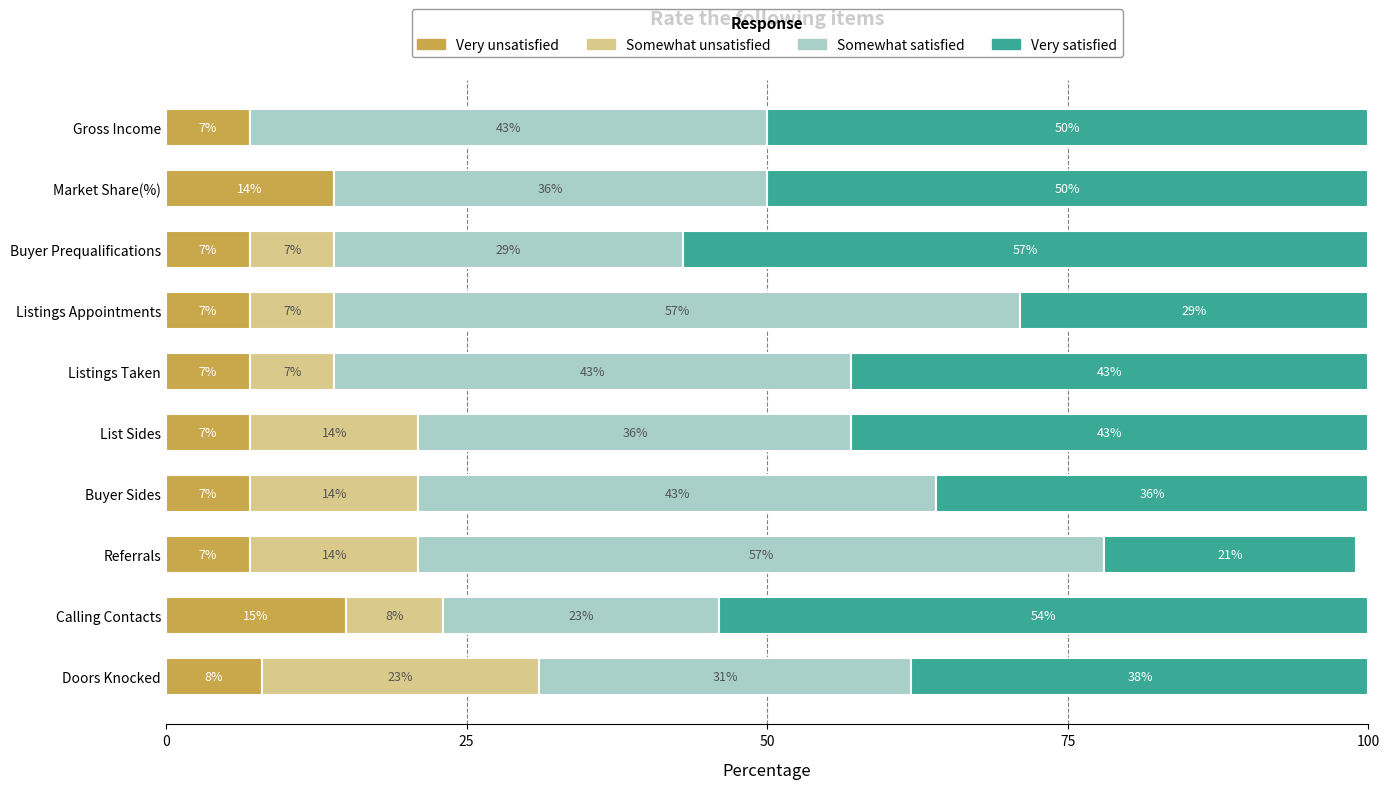

What is the total value across all series at Referrals?

99